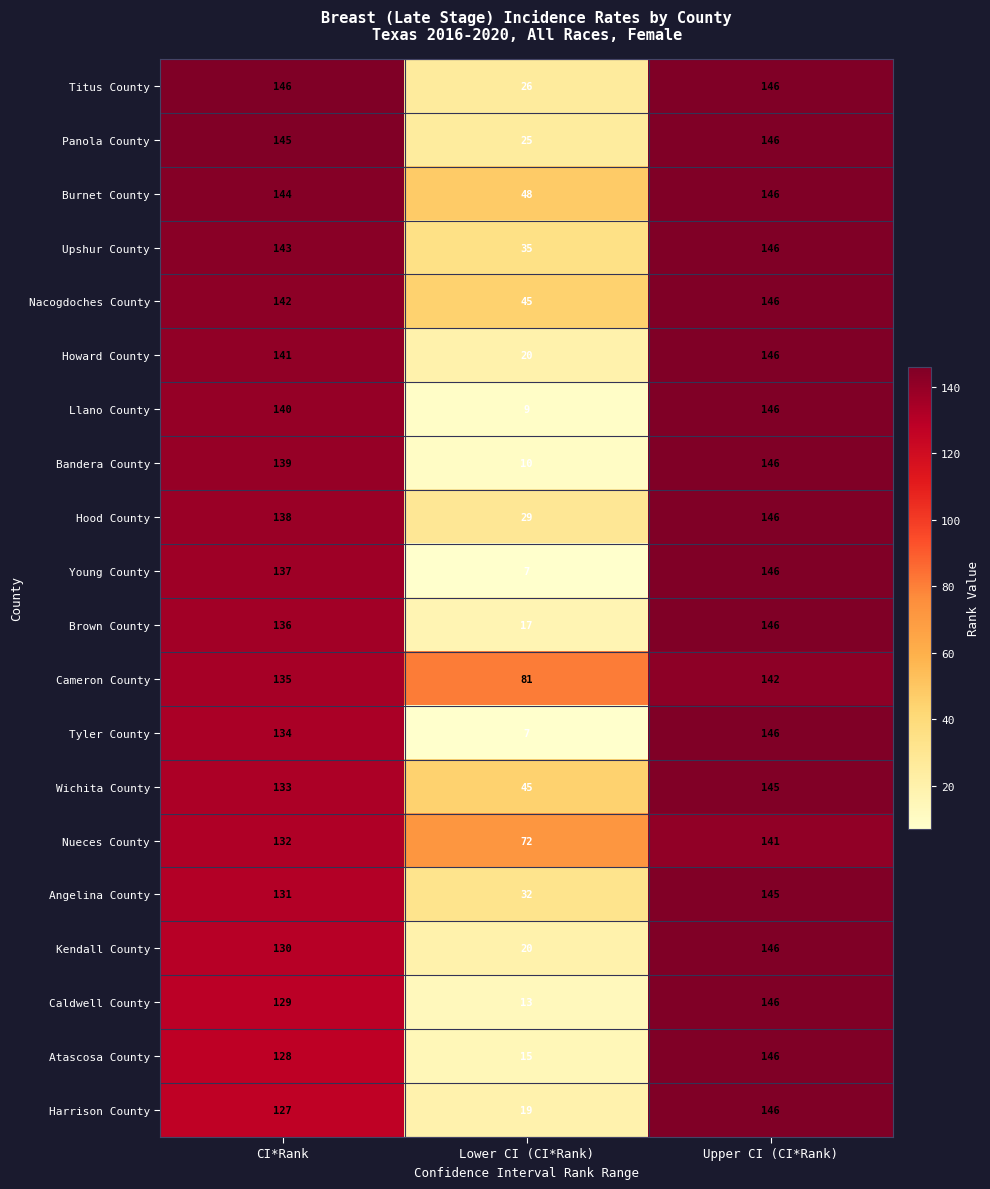

Rank the categories by Angelina County value from highest to lowest.

Upper CI (CI*Rank), CI*Rank, Lower CI (CI*Rank)